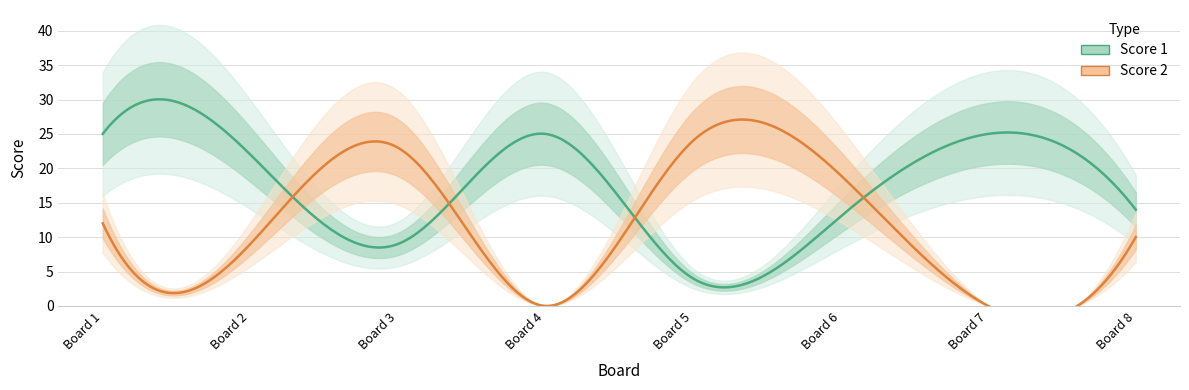

Between 1 and 4, which series saw the biggest shift?

Score 2